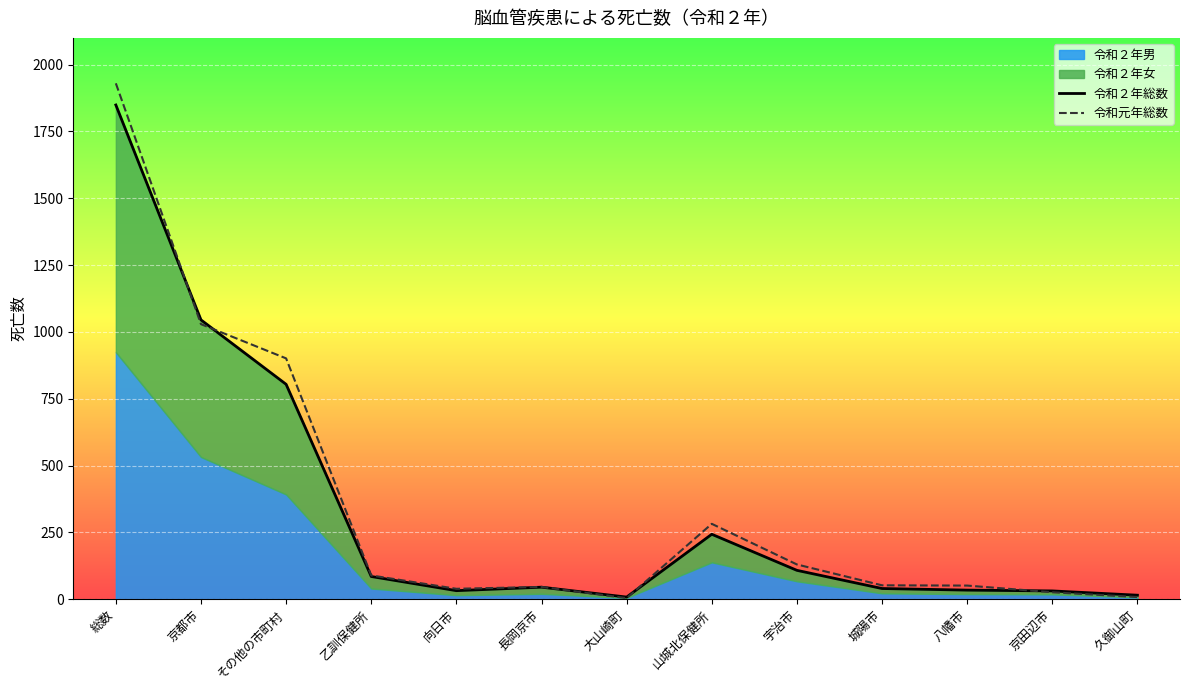

True or false: 令和２年総数 has more than 0 interior local peaks.

True